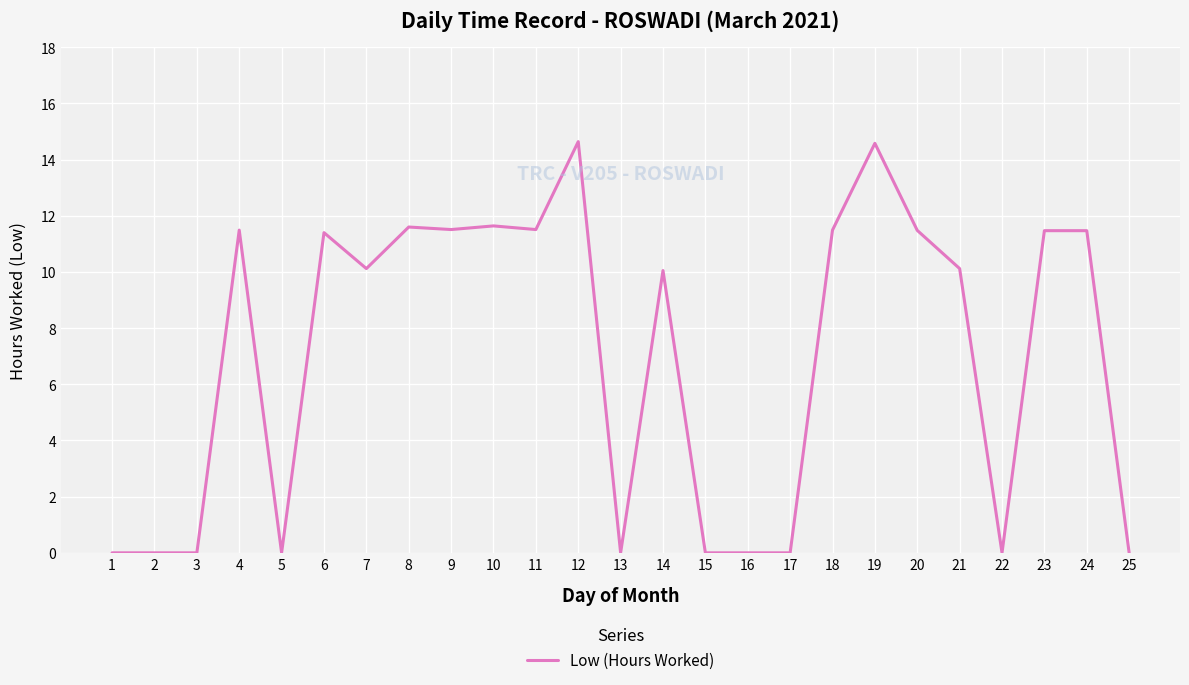

What is the greatest value displayed?

14.6